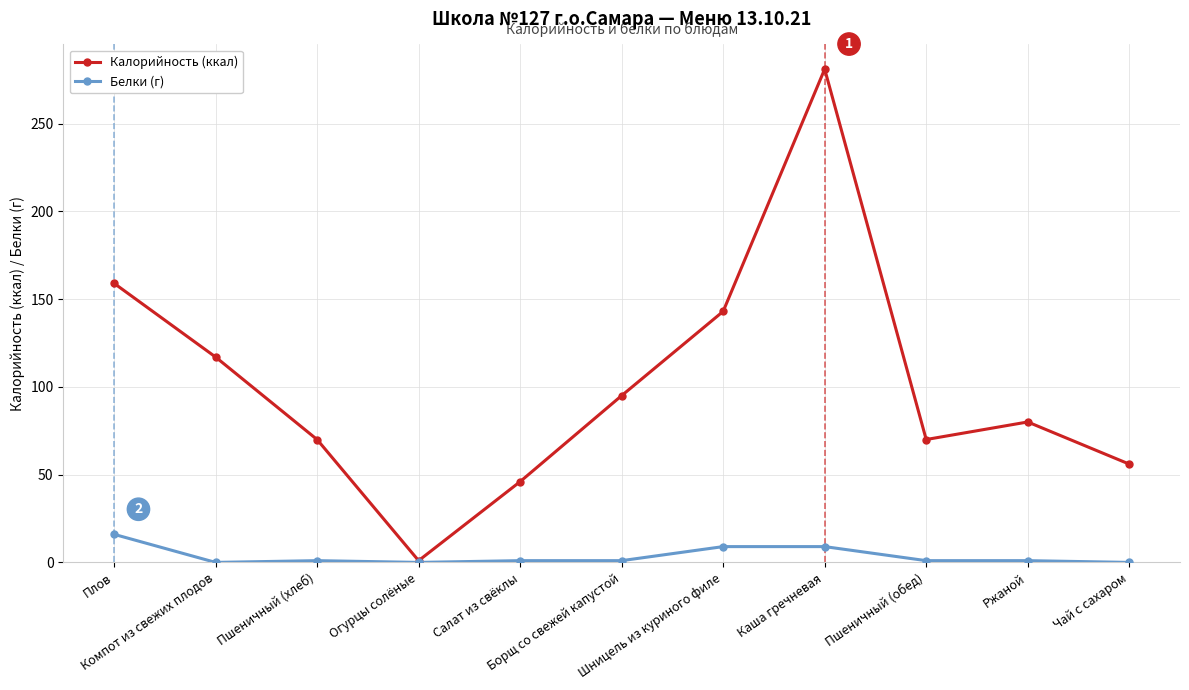

How many data points does each series have?

11